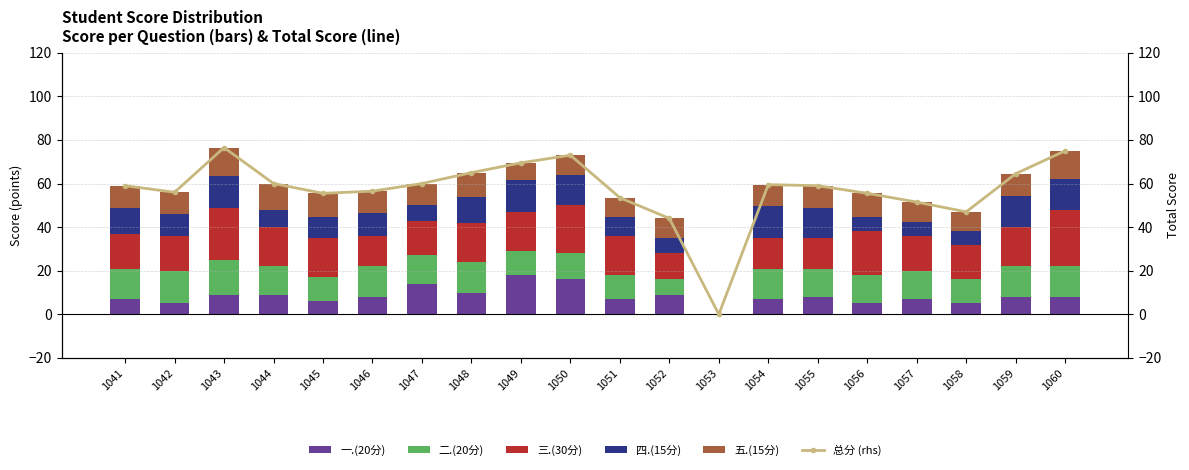

Rank the categories by 二.(20分) value from lowest to highest.

1053, 1052, 1045, 1049, 1051, 1058, 1050, 1044, 1047, 1055, 1056, 1057, 1041, 1046, 1048, 1054, 1059, 1060, 1042, 1043